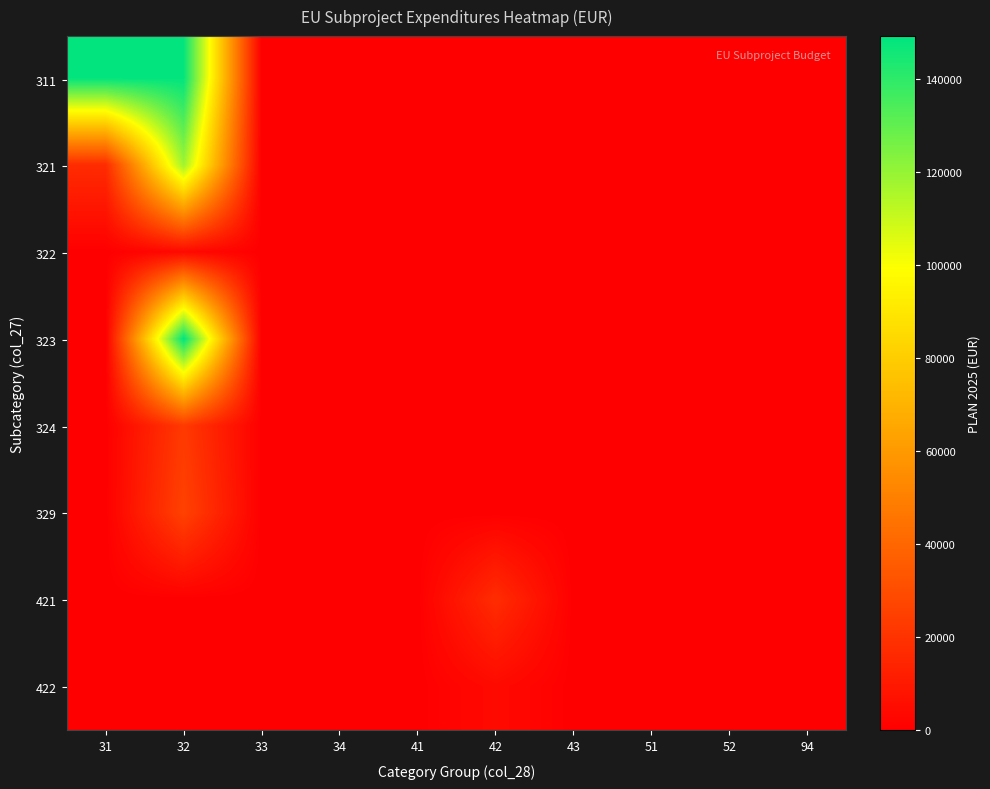

At which category is the sum across all series the highest?

32